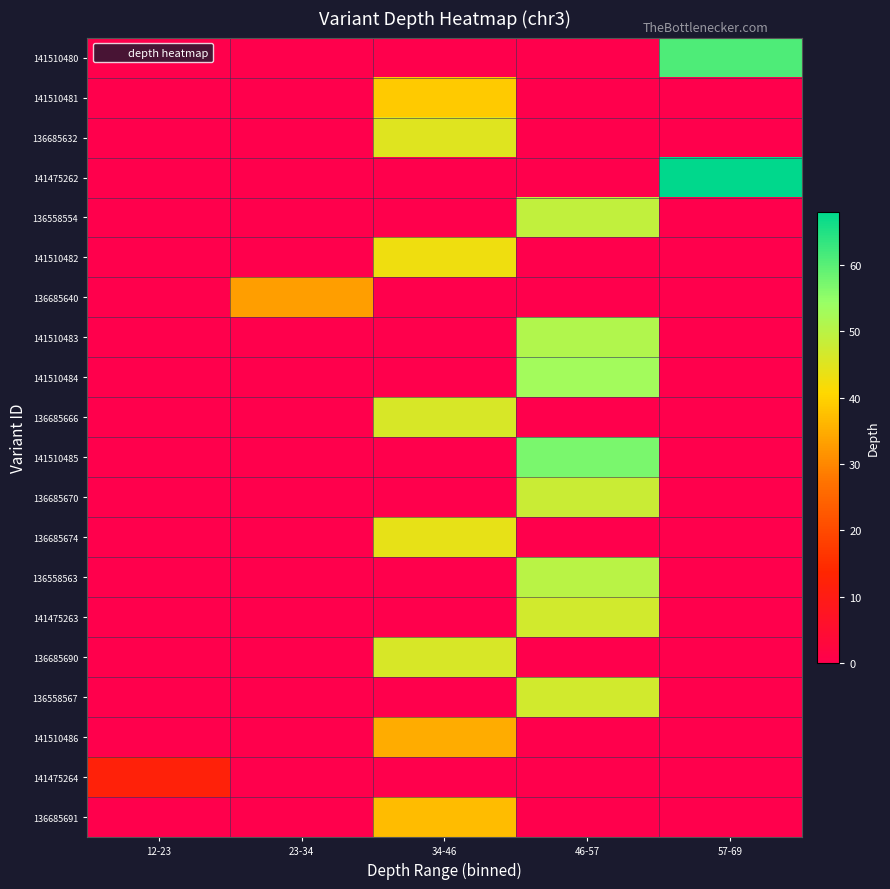

Between 12-23 and 23-34, which series saw the biggest shift?

136685640